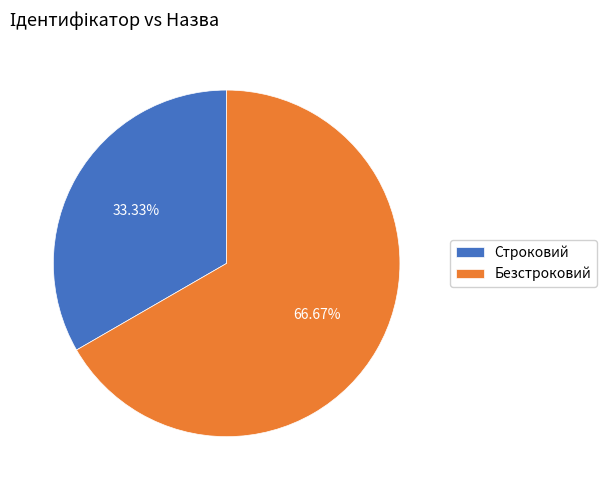

Between Безстроковий and Строковий, which is larger?

Безстроковий